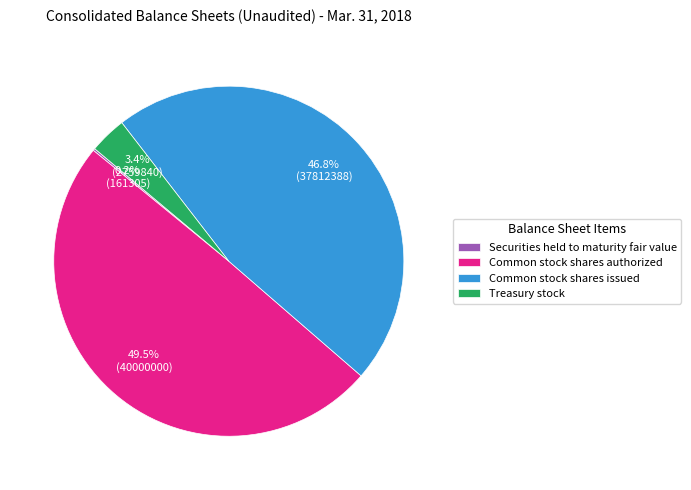

What is the largest slice in the pie chart?

Common stock shares authorized